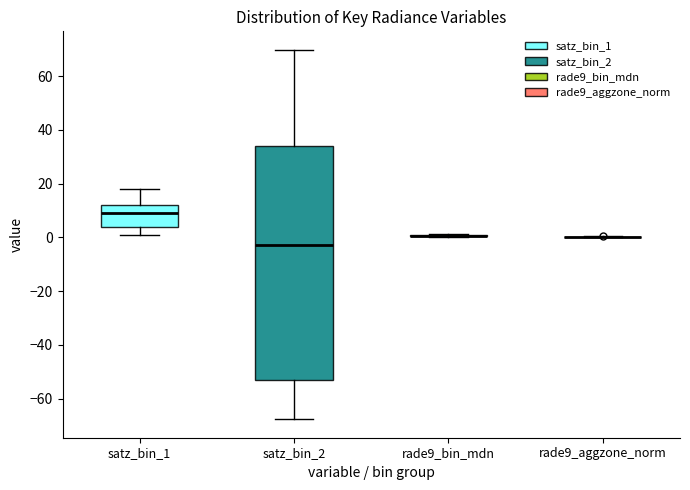

Reading left to right, transcribe this box plot: for each box, give where its median line is, the range the box spans, and where its two whiskers end, as read against the y-axis. The values are not printed on the chart, so give them approximately, as read against the axis.

satz_bin_1: median 10, box 4 to 12, whiskers 2 to 18
satz_bin_2: median -2, box -54 to 34, whiskers -68 to 70
rade9_bin_mdn: box collapsed to a line at 0, whiskers 0 to 2
rade9_aggzone_norm: box collapsed to a line at 0, whiskers 0 to 0